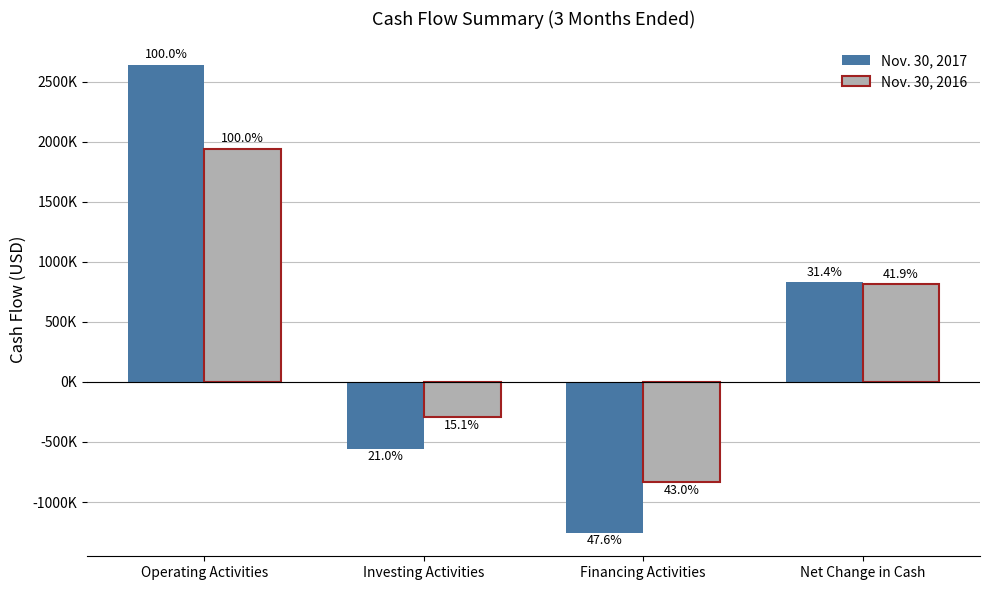

Is it true that Nov. 30, 2016 equals 1942901 at Operating Activities?

True